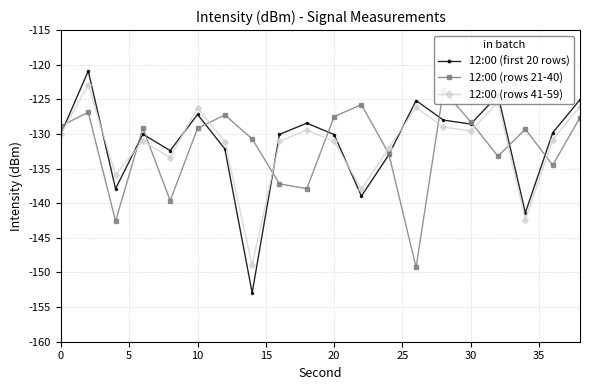

The 12:00 (rows 41-59) series shows -131.1 at 20. True or false?

True